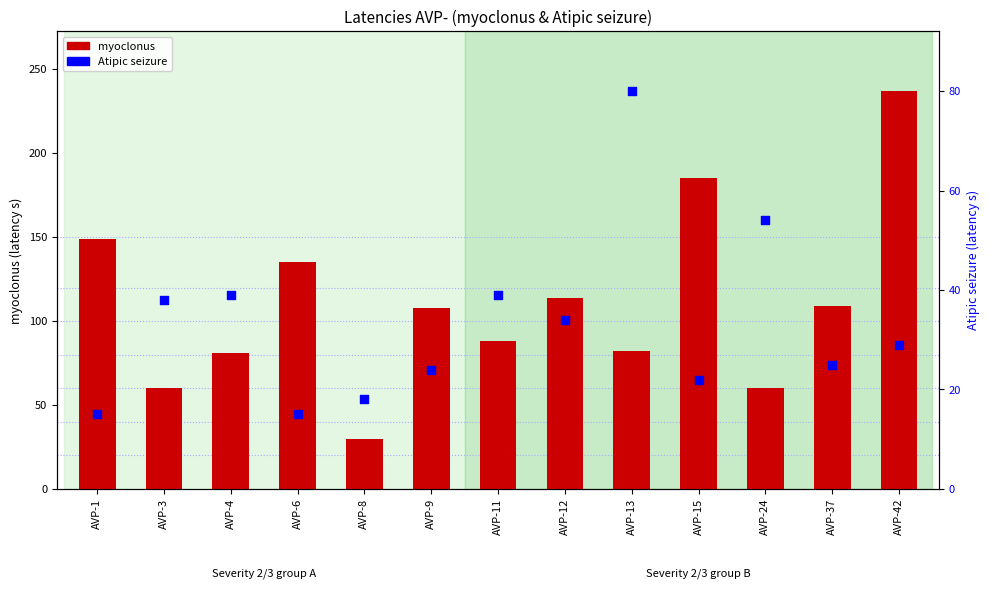

What are all the series names shown in the legend?

myoclonus, Atipic seizure